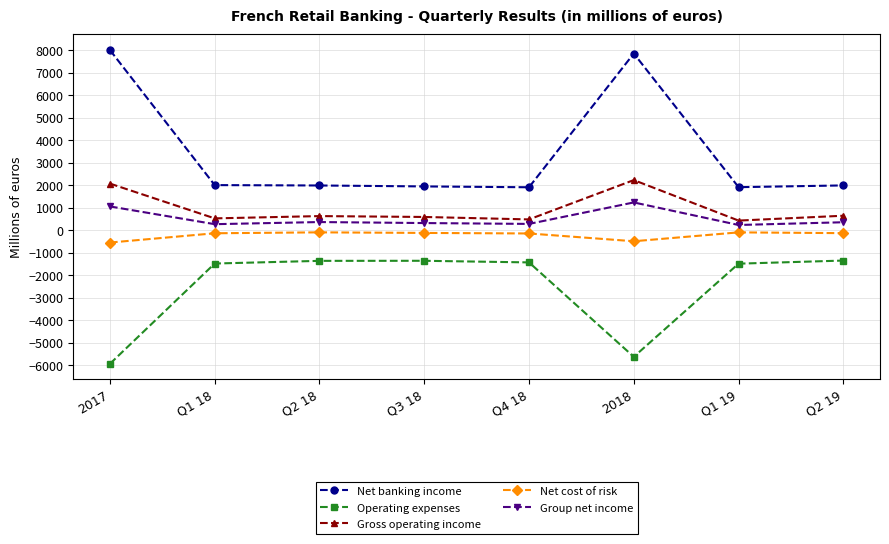

Rank the series by their maximum value, from highest to lowest.

Net banking income, Gross operating income, Group net income, Net cost of risk, Operating expenses